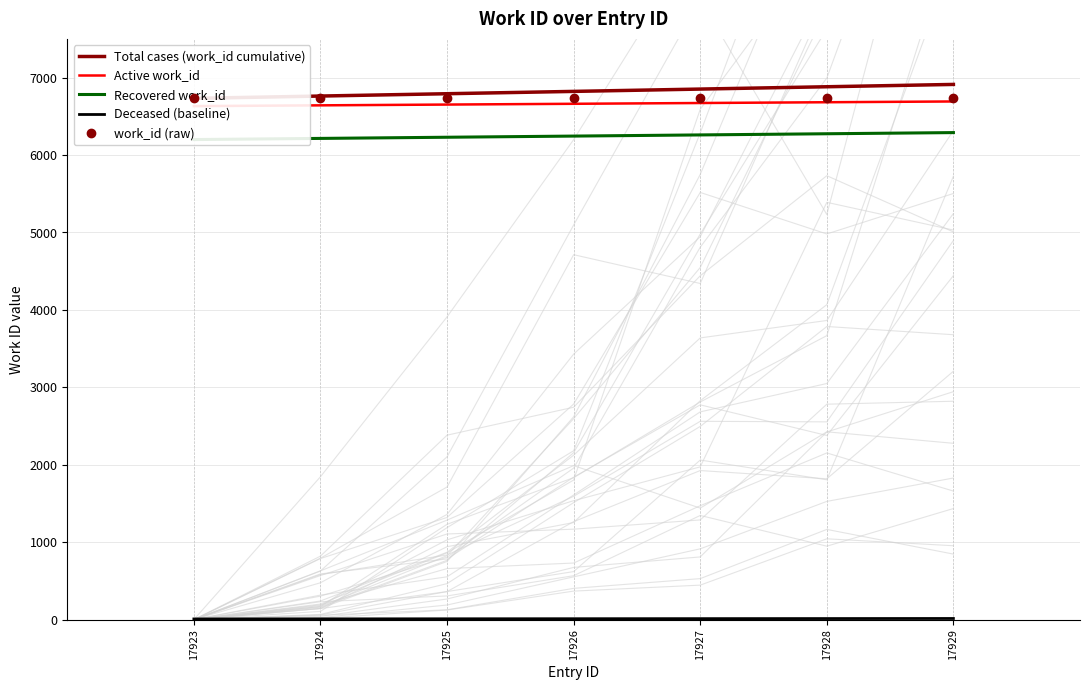

True or false: Total cases (work_id cumulative) and Recovered work_id intersect in this chart.

False